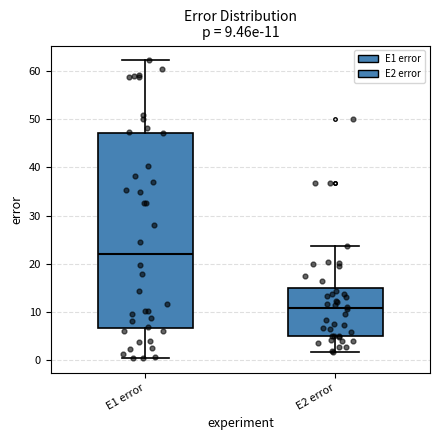

Which box is the tallest, from its lower edge to its upper edge?

E1 error